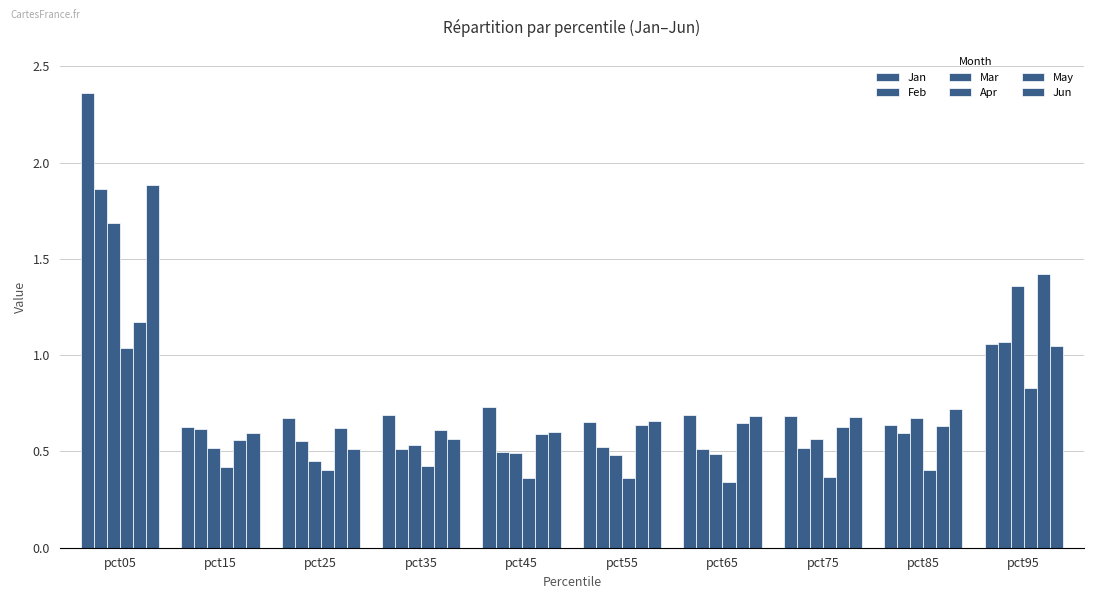

The value of May at pct35 is 0.9. True or false?

False